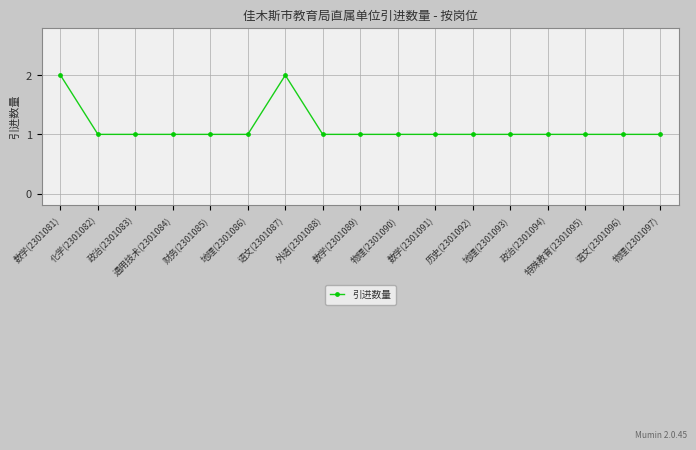

The chart shows a value of 0 at 数学(2301091). True or false?

False